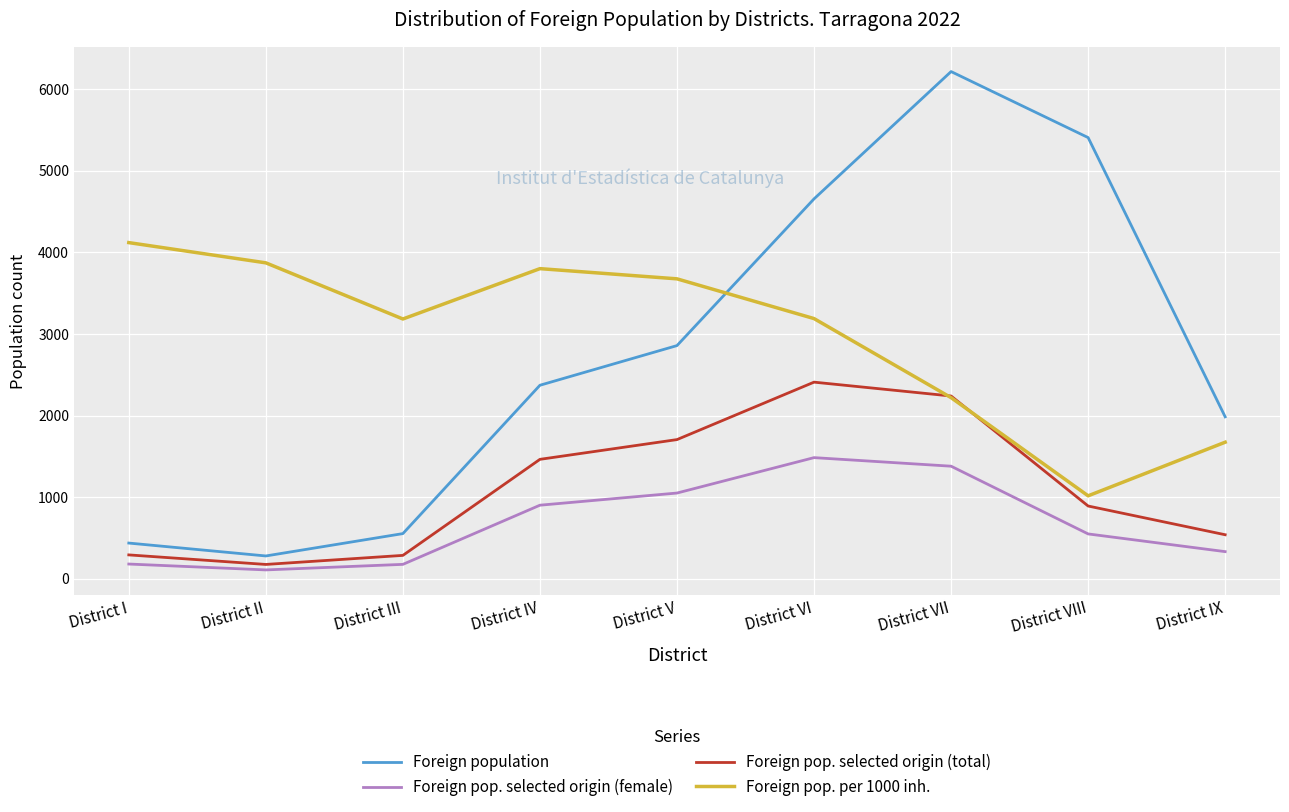

What are all the series names shown in the legend?

Foreign population, Foreign pop. selected origin (female), Foreign pop. selected origin (total), Foreign pop. per 1000 inh.